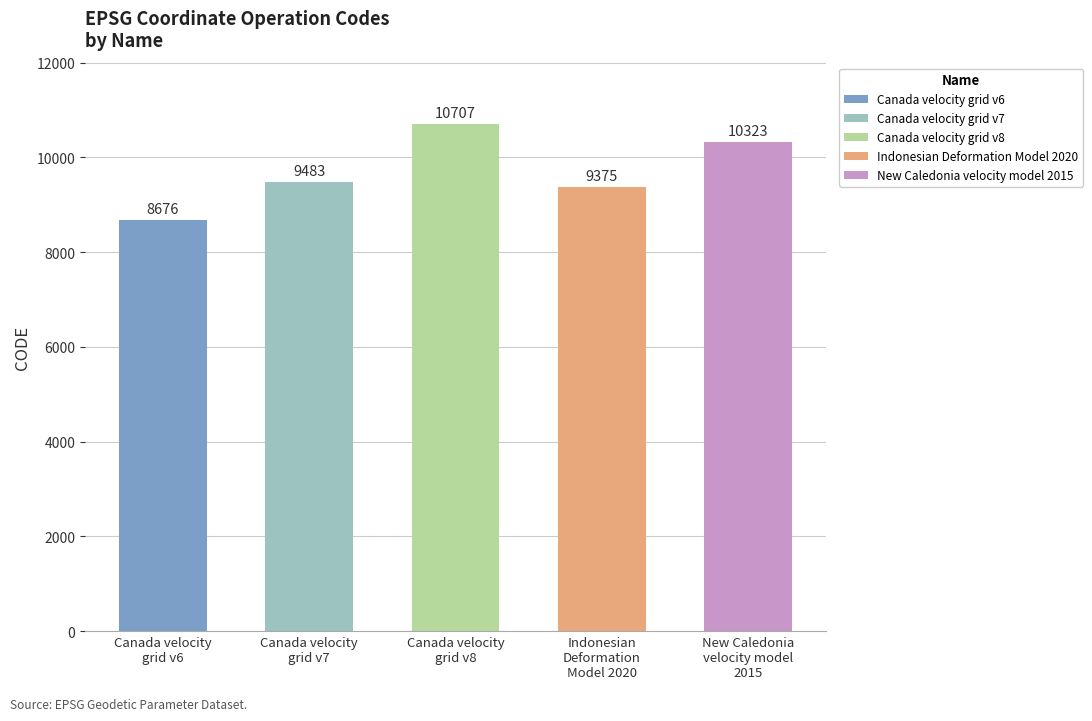

What is the change in value from Canada velocity
grid v6 to Canada velocity
grid v8?

+2031